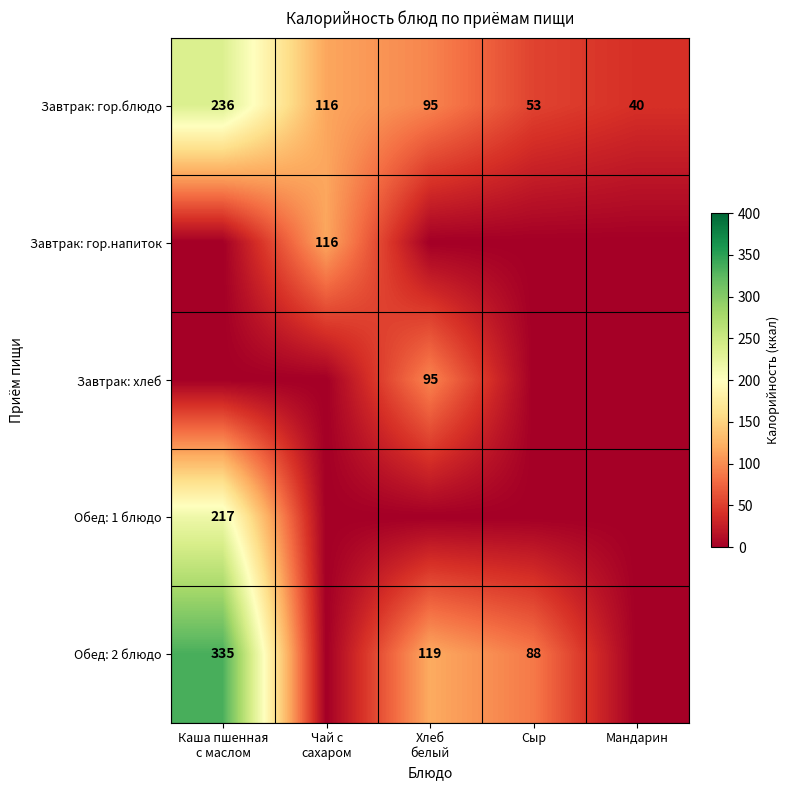

True or false: Завтрак: гор.блюдо has a value of 56 at Мандарин.

False